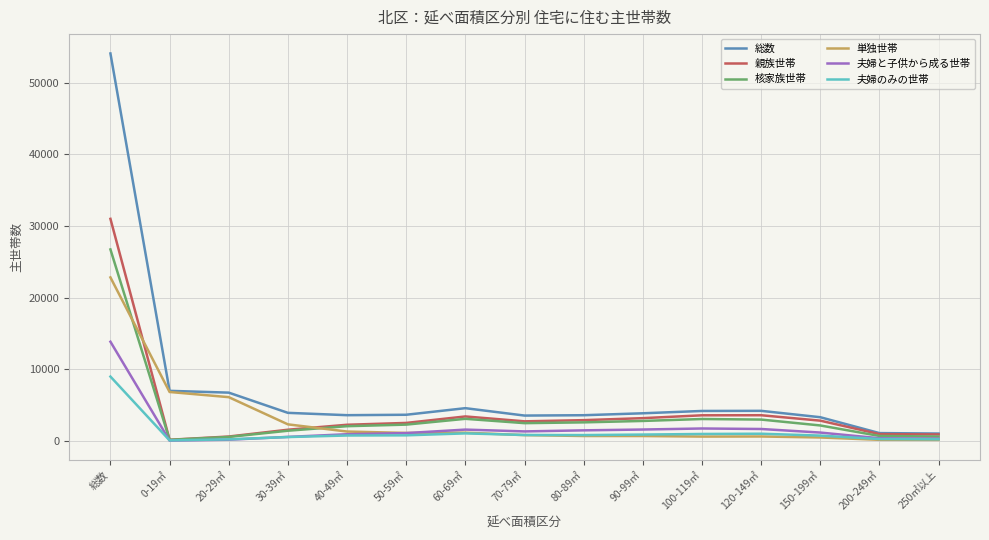

How many values in the 夫婦のみの世帯 series are below 767?

7